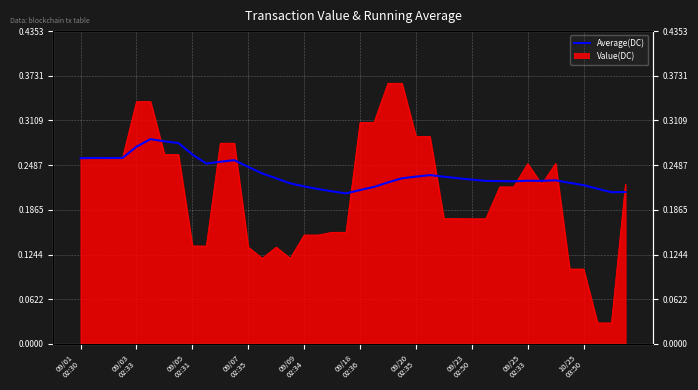

What is the label of the 32nd point from the left?

31